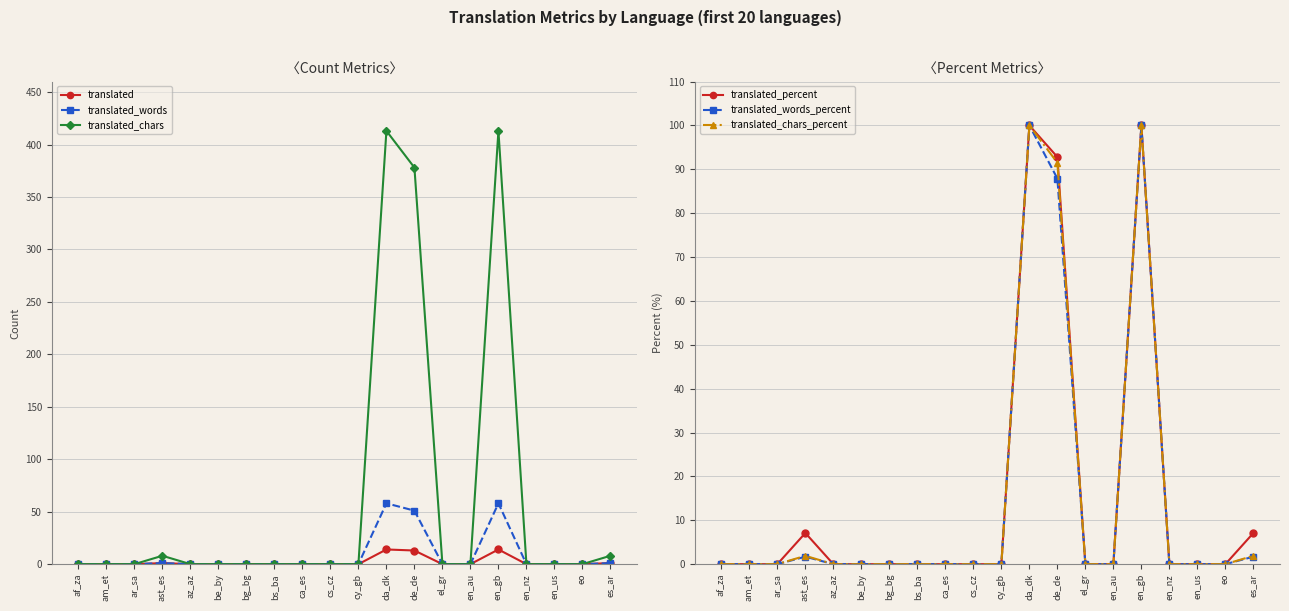

True or false: translated_words_percent and translated_words intersect in this chart.

False